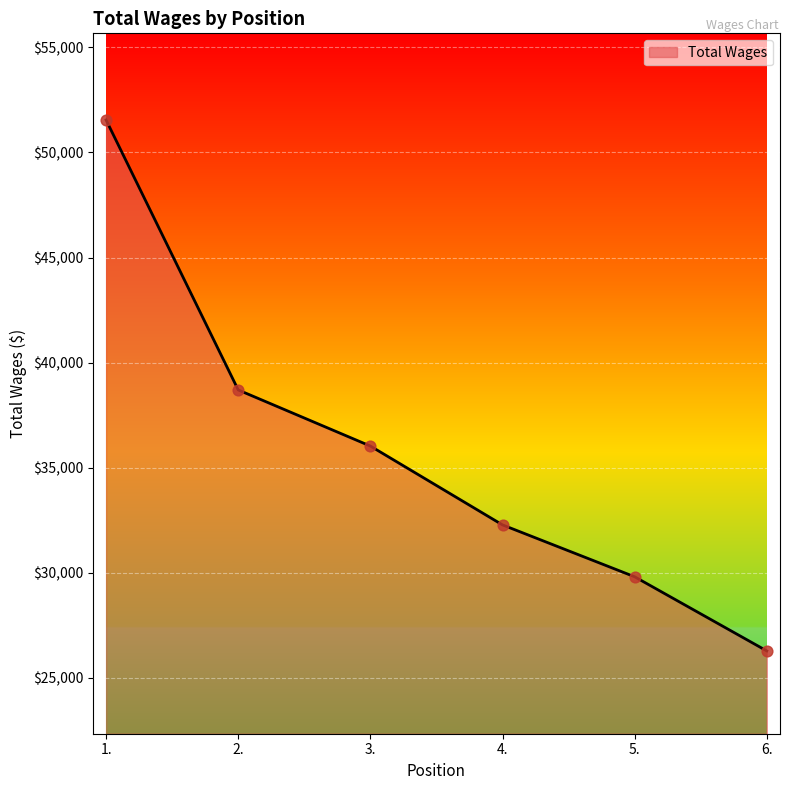

What is the ratio of the value at 3. to the value at 4.?

1.1